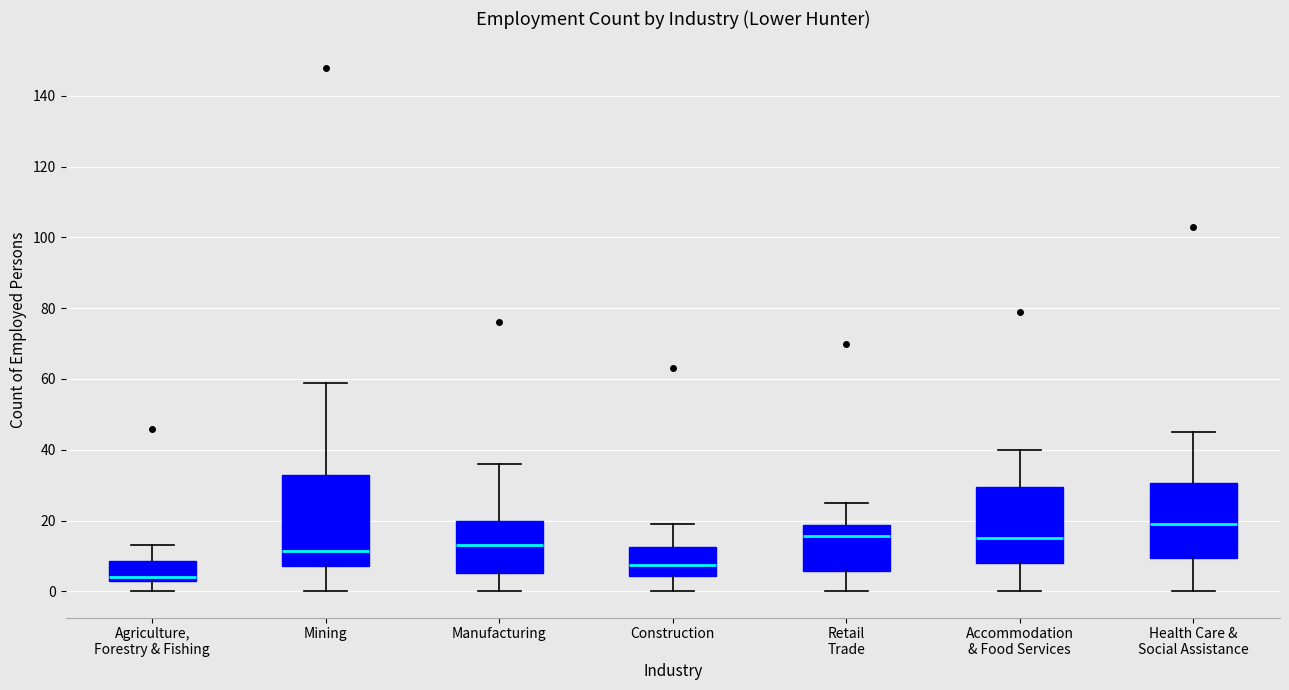

Comparing the boxes themselves (not the whiskers), which one is the tallest?

Mining